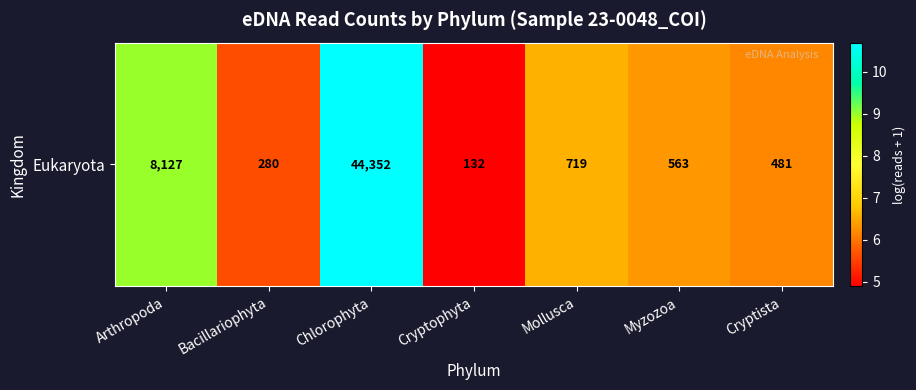

What is the difference between the maximum and minimum values?

5.8